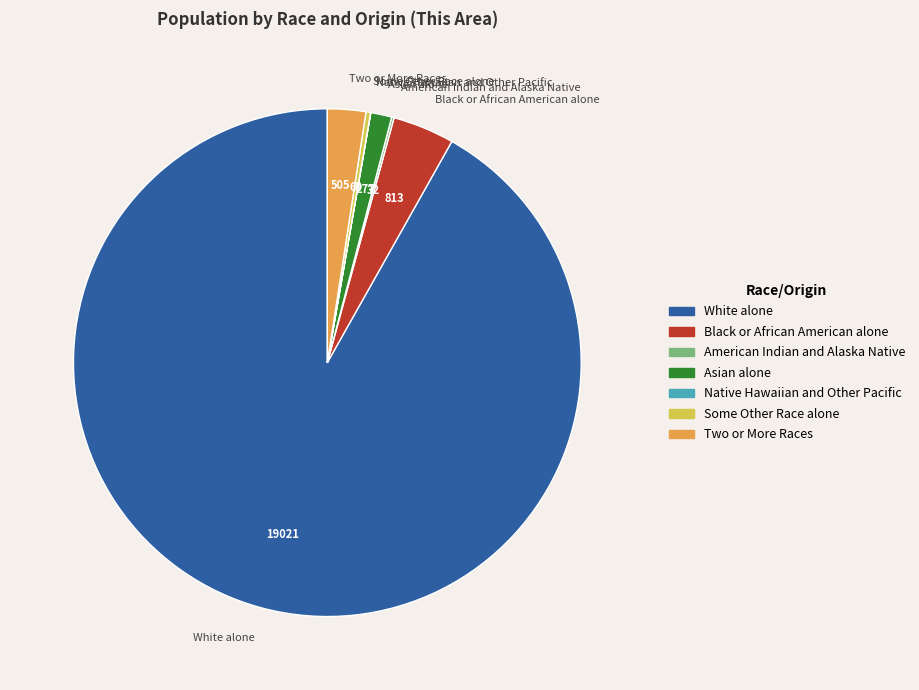

Is it true that Black or African American alone is 17% of the pie?

False